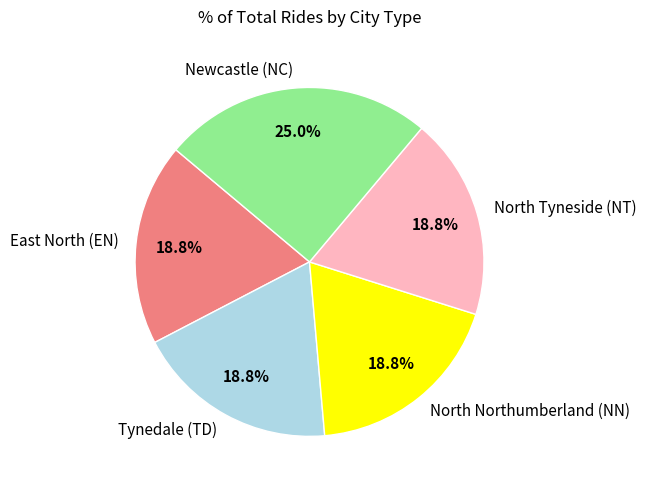

The Newcastle (NC) slice represents 15% of the pie. True or false?

False